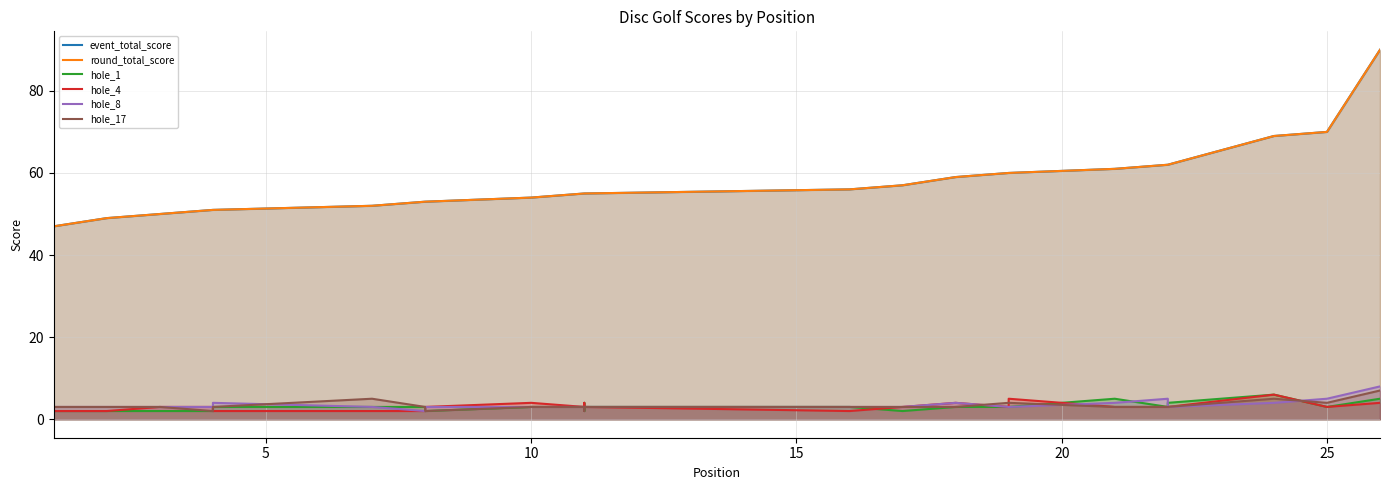

Does the chart display data point markers on the line(s)?

No